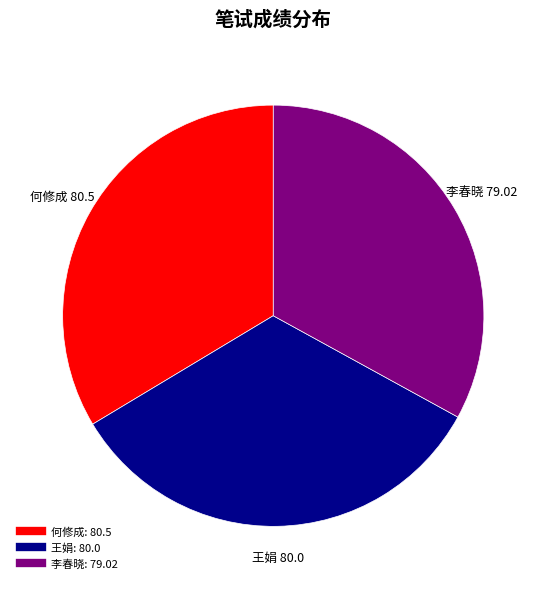

Combined, do 王娟 and 李春晓 account for over 50%?

Yes